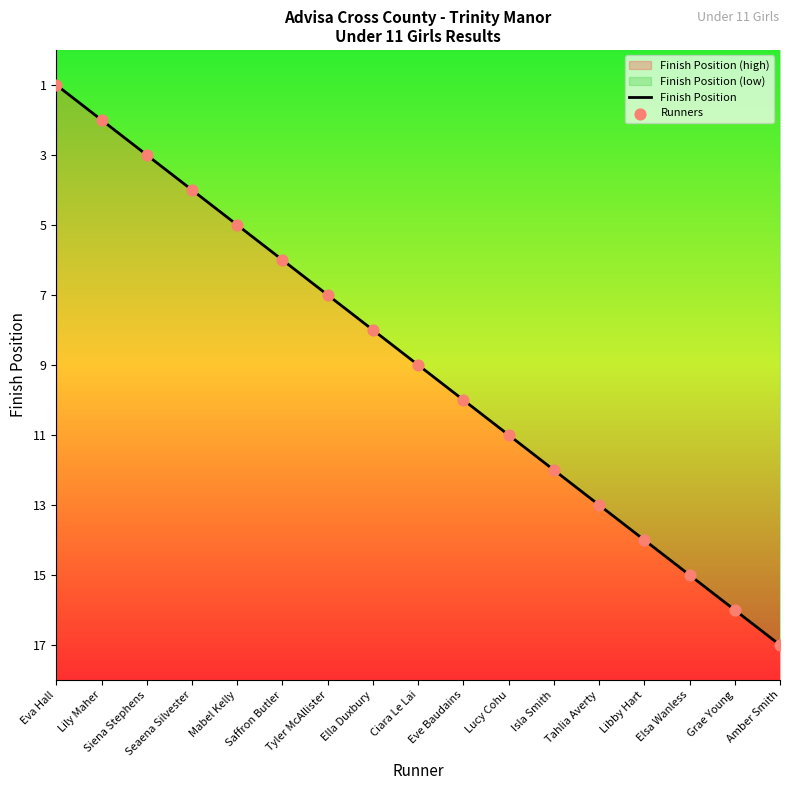

Which series contains the highest Y value?

Finish Position